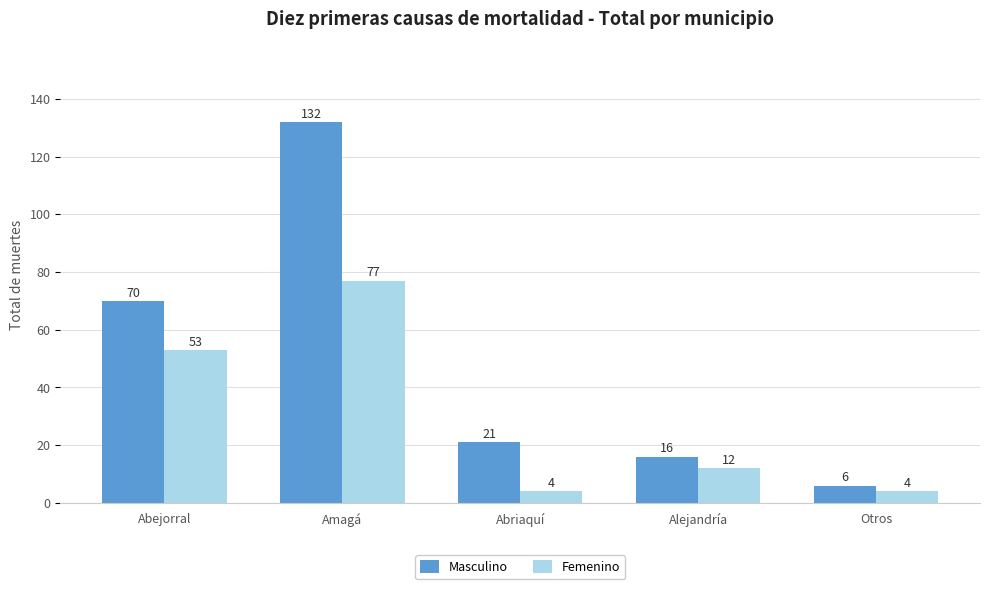

What is the difference between the maximum and minimum values in the Masculino series?

126